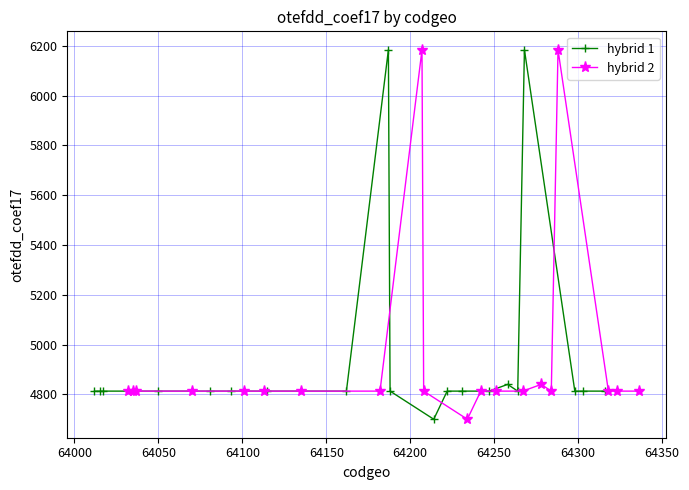

What is the sum of all hybrid 1 values?

98916